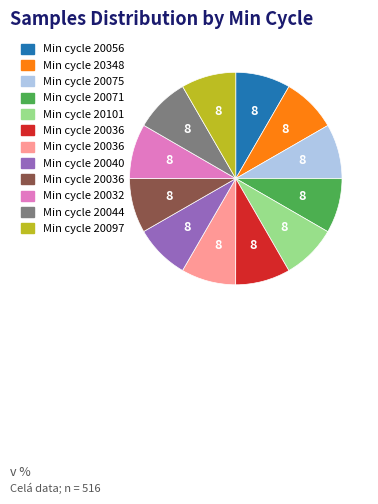

Does any single category account for the majority?

No